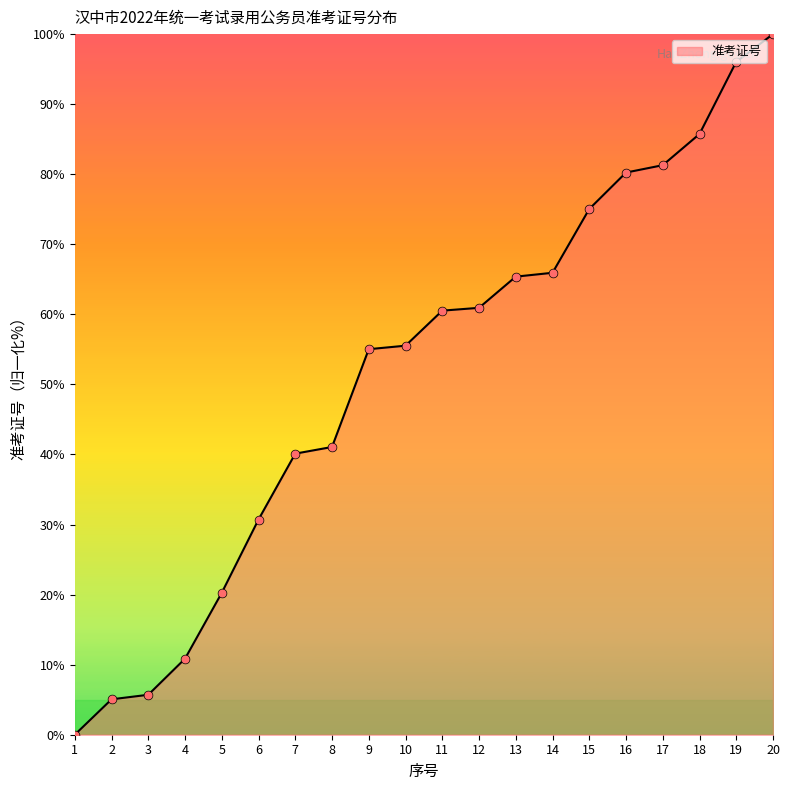

What is the change in value from 5 to 8?

+20.8